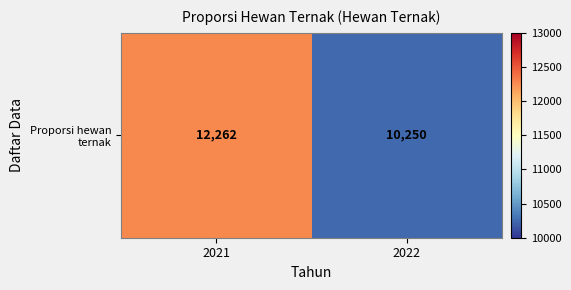

Count the values in the range 10250 to 12262.

2